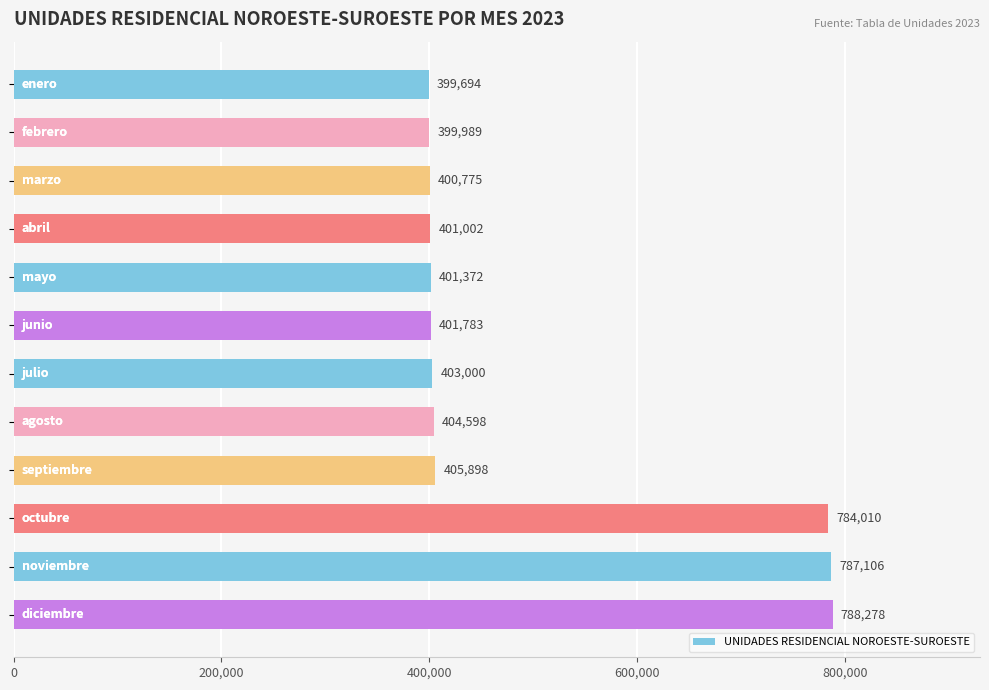

What is the value of the 7th bar from the top?

403000